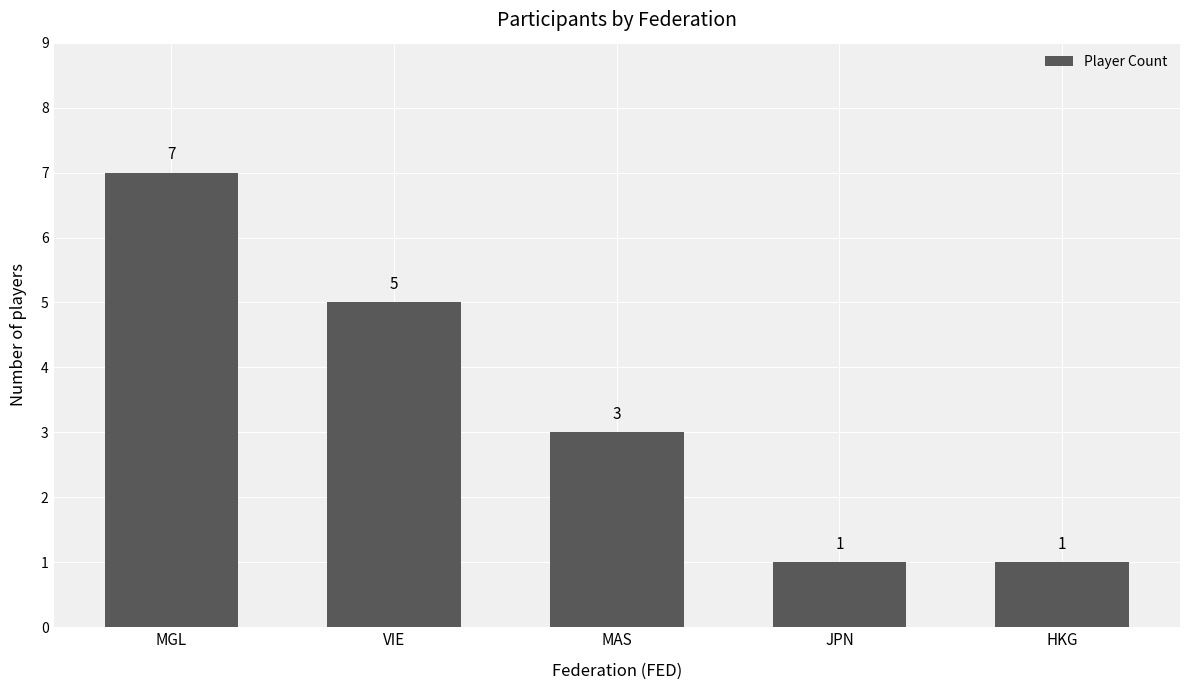

What is the label of the 2nd bar from the right?

JPN